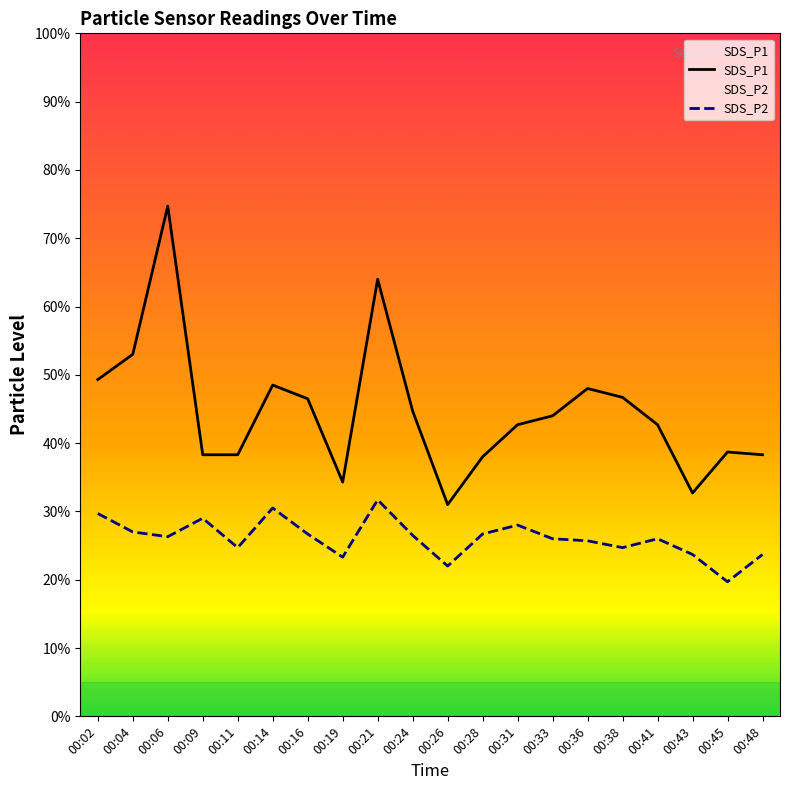

Between 00:45 and 00:09, which is larger?

00:45